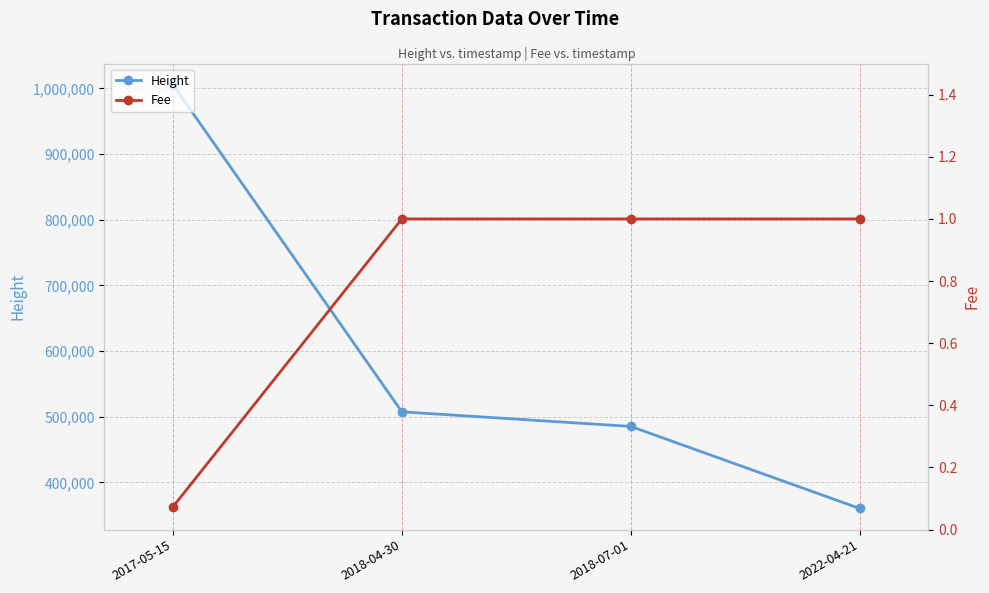

How many series are shown in this chart?

2